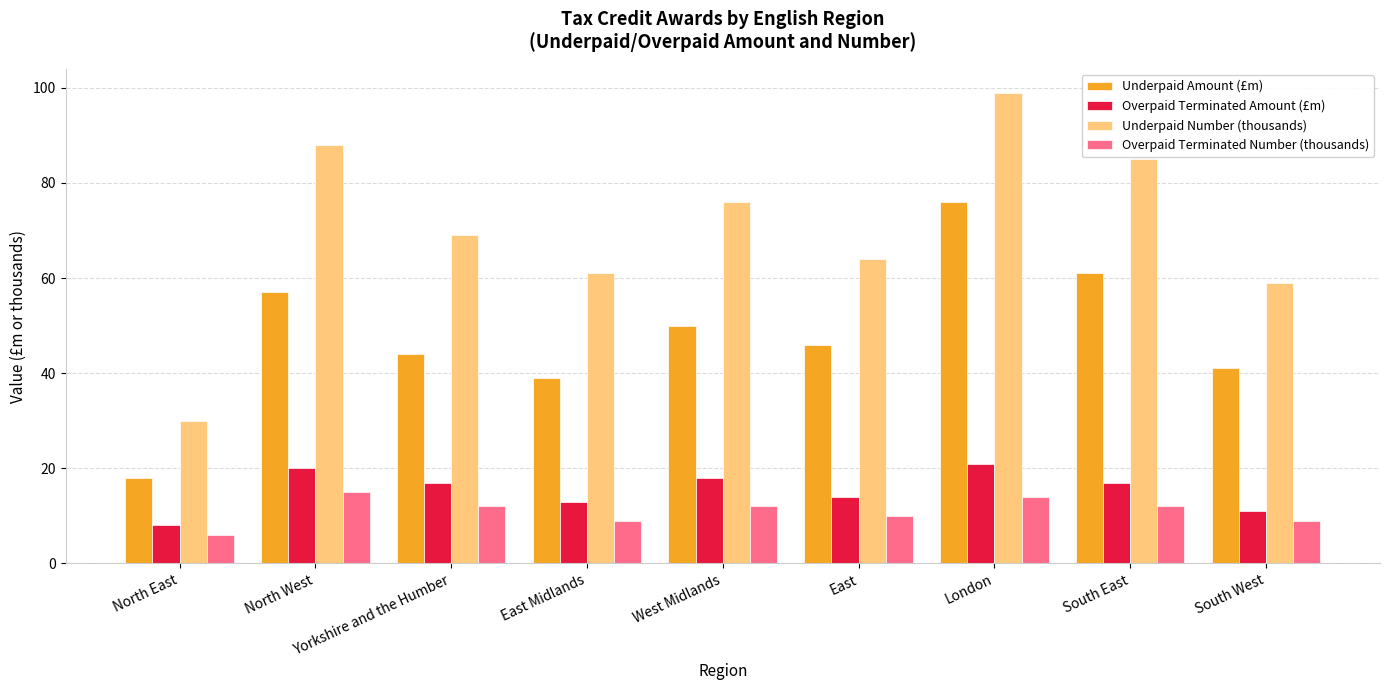

Which series has the largest range (max minus min)?

Underpaid Number (thousands)